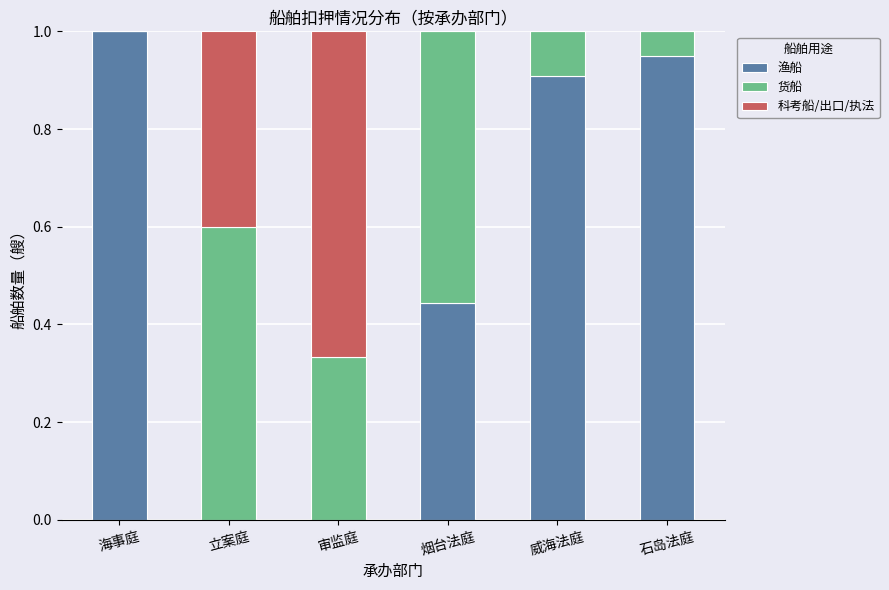

What is the total value across all series at 威海法庭?

1.0